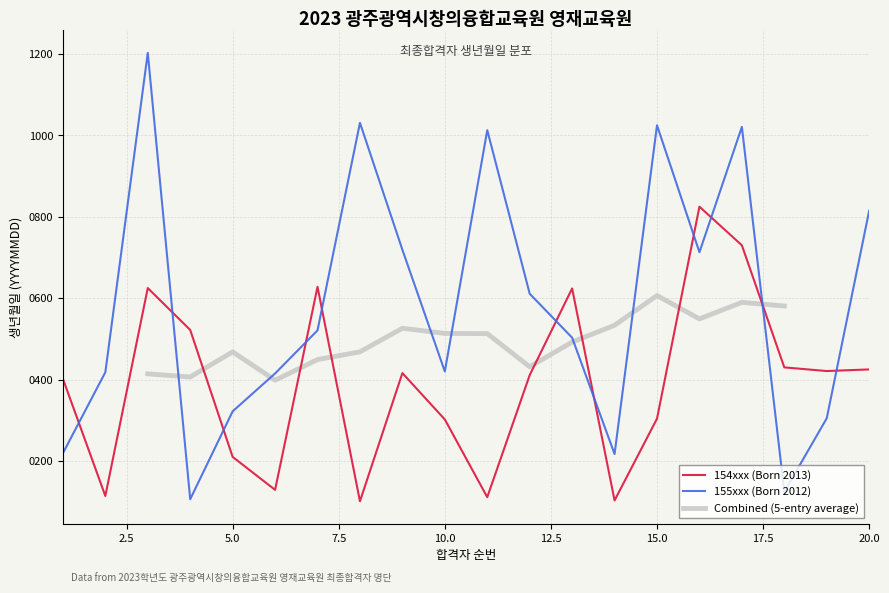

Which series ends up on top after the final intersection of 154xxx (Born 2013) and 155xxx (Born 2012)?

155xxx (Born 2012)